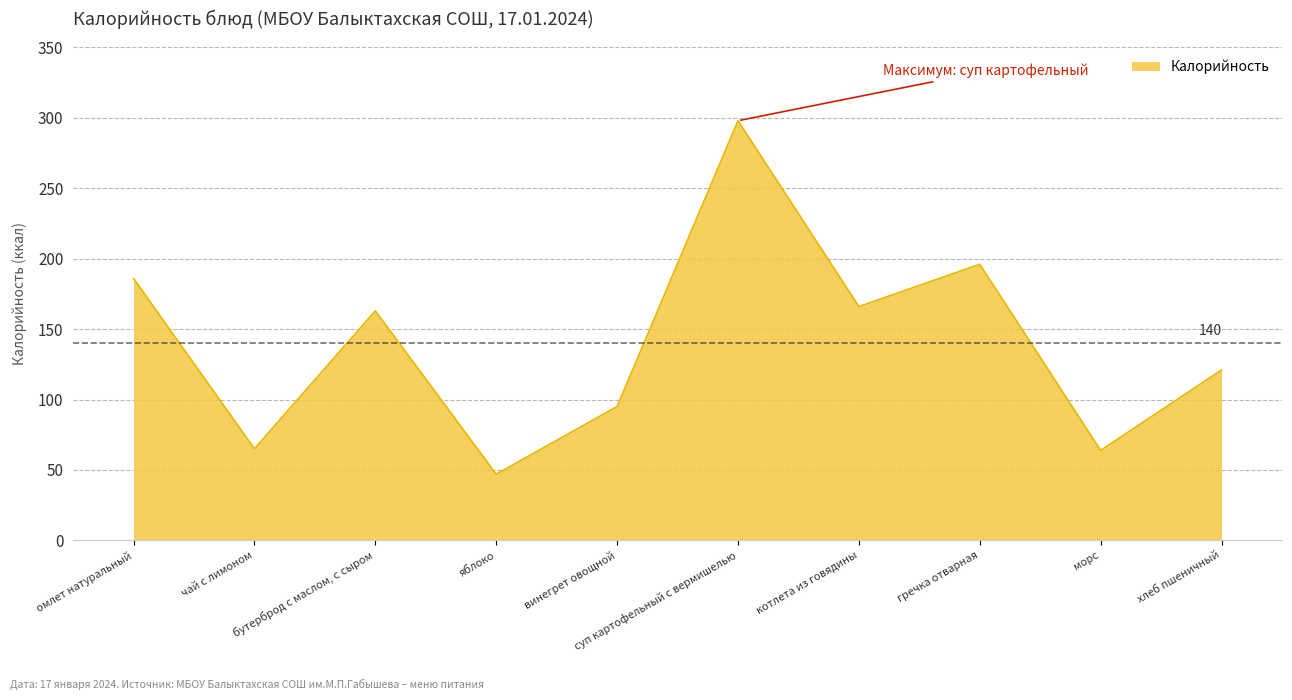

The value at винегрет овощной is 53.6. True or false?

False